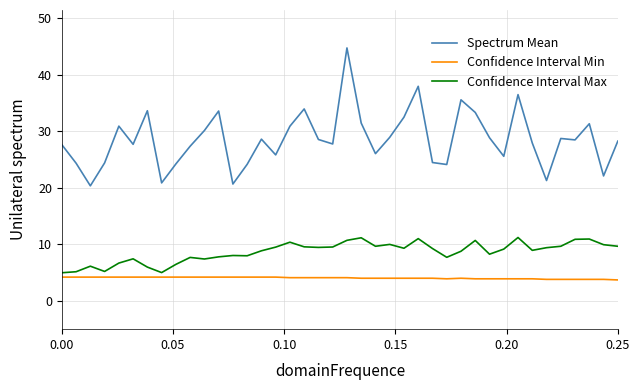

Which series has the largest total across all categories?

Spectrum Mean